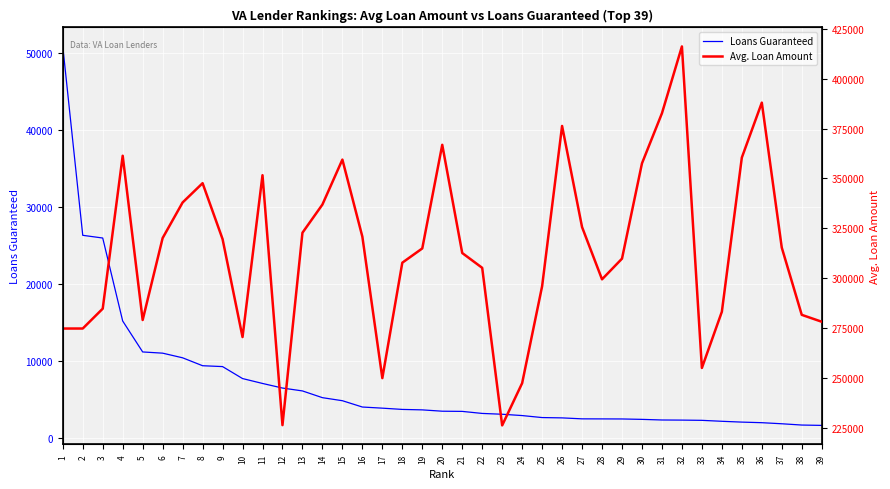

True or false: Avg. Loan Amount has more than 1 interior local peaks.

True